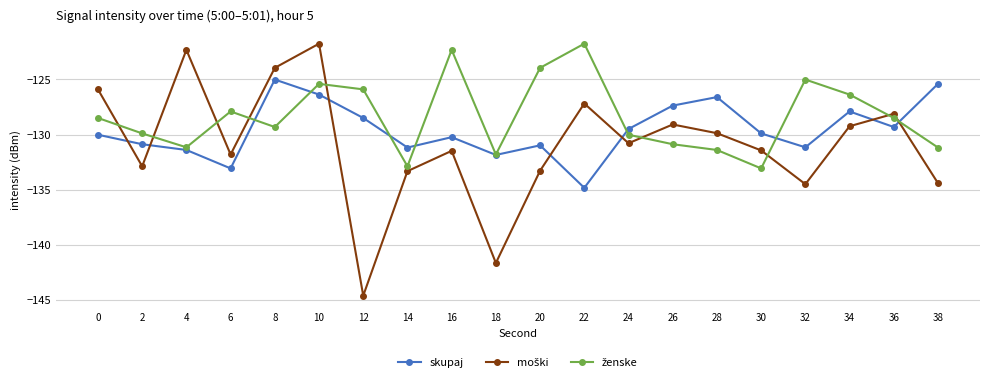

What is the minimum value for skupaj?

-134.8